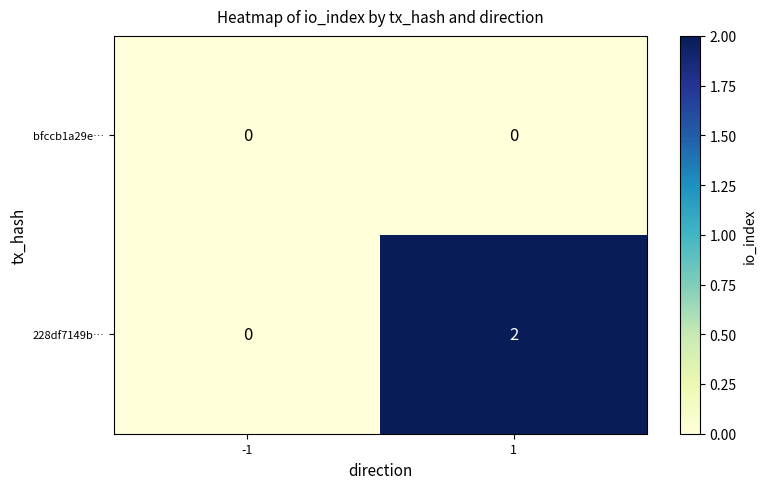

Rank the categories by 228df7149b… value from lowest to highest.

-1, 1